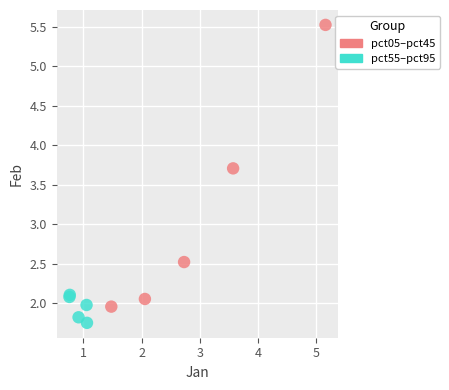

Which series contains the highest Y value?

pct05–pct45